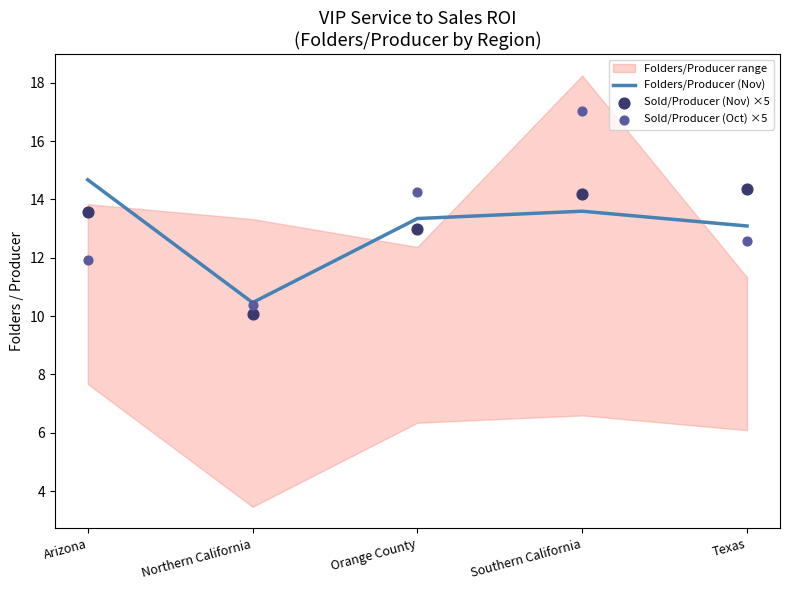

Which series reaches the minimum Y coordinate?

Sold/Producer (Nov) ×5